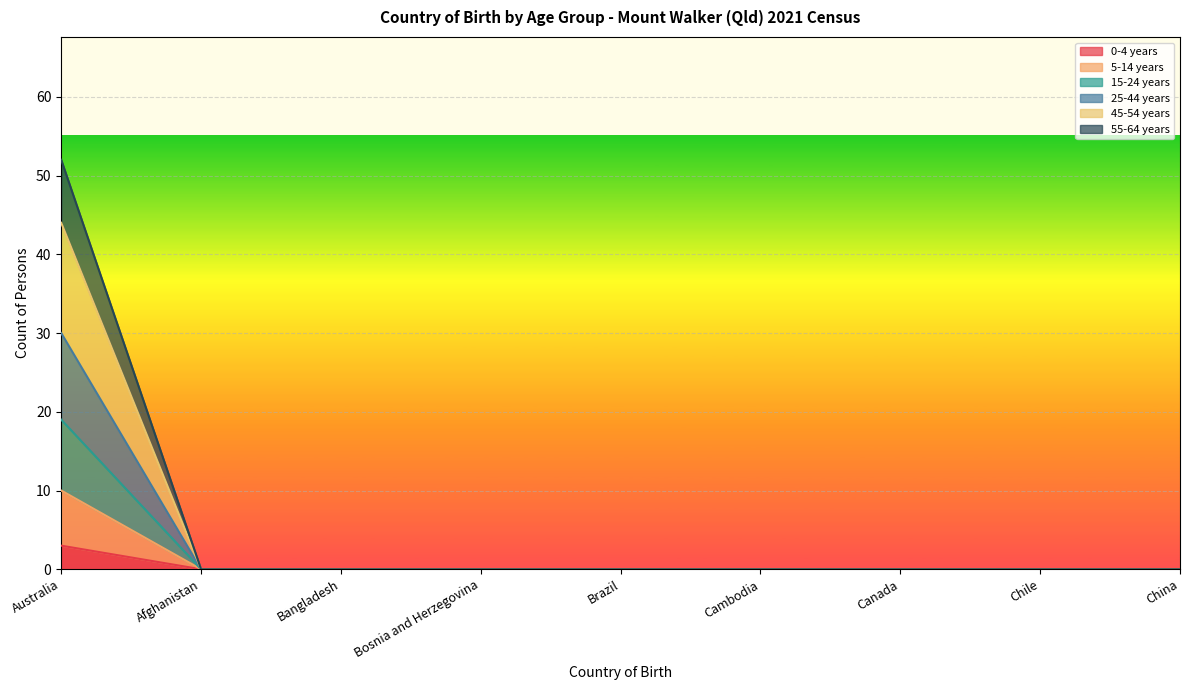

Is the value of 5-14 years at Canada greater than the value of 45-54 years at Bangladesh?

No